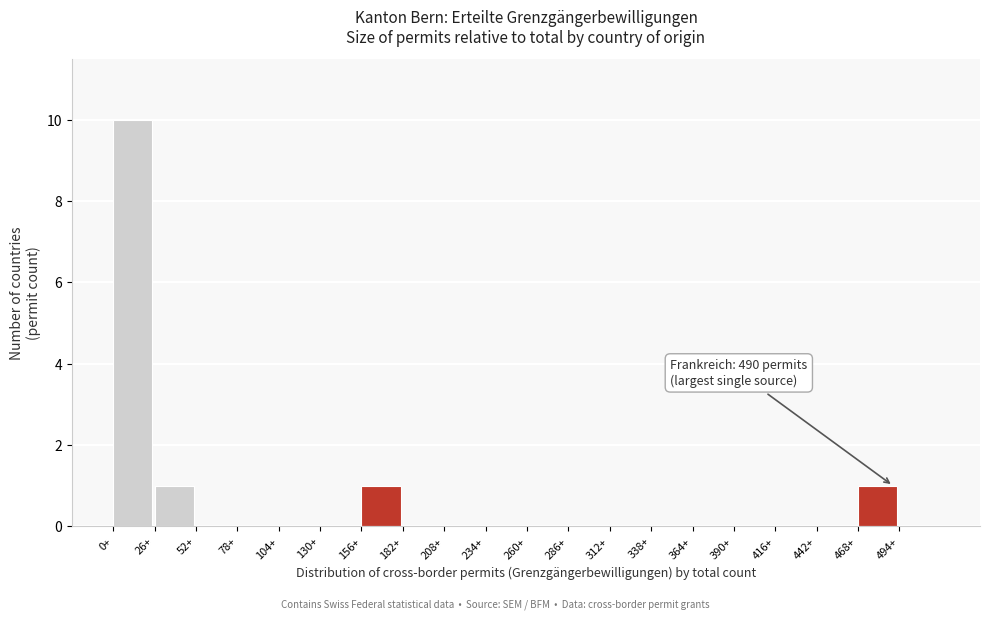

Over which range of the x-axis is the bar tallest?

0 to 26